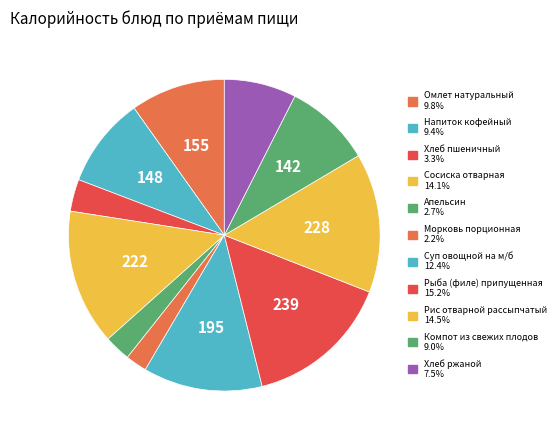

What percentage is the Хлеб пшеничный slice, to the nearest percent?

3%